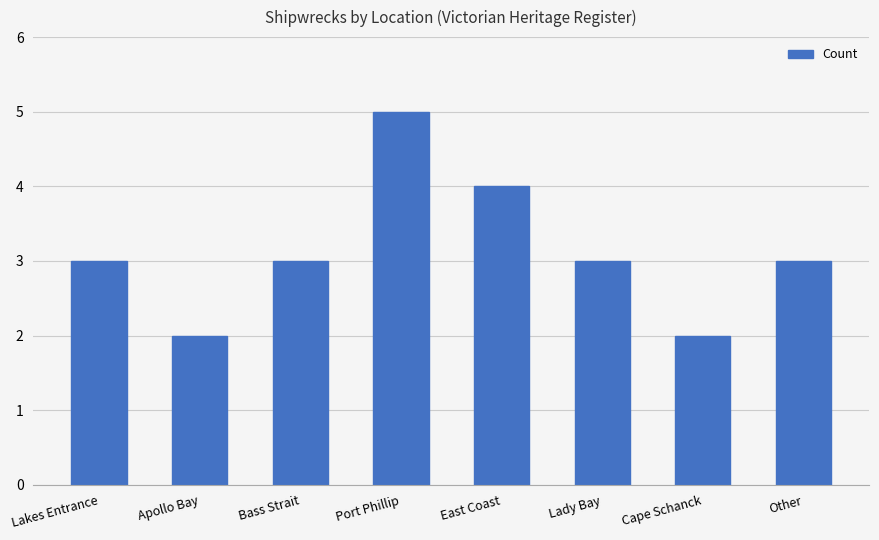

What is the ratio of the value at Cape Schanck to the value at Other?

0.7